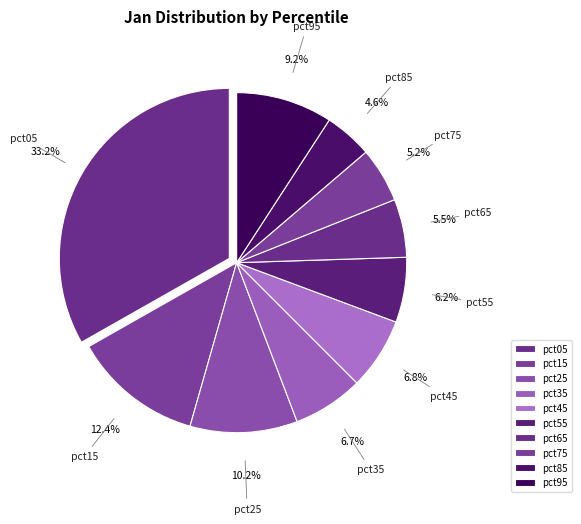

Combined, do pct35 and pct05 account for over 50%?

No